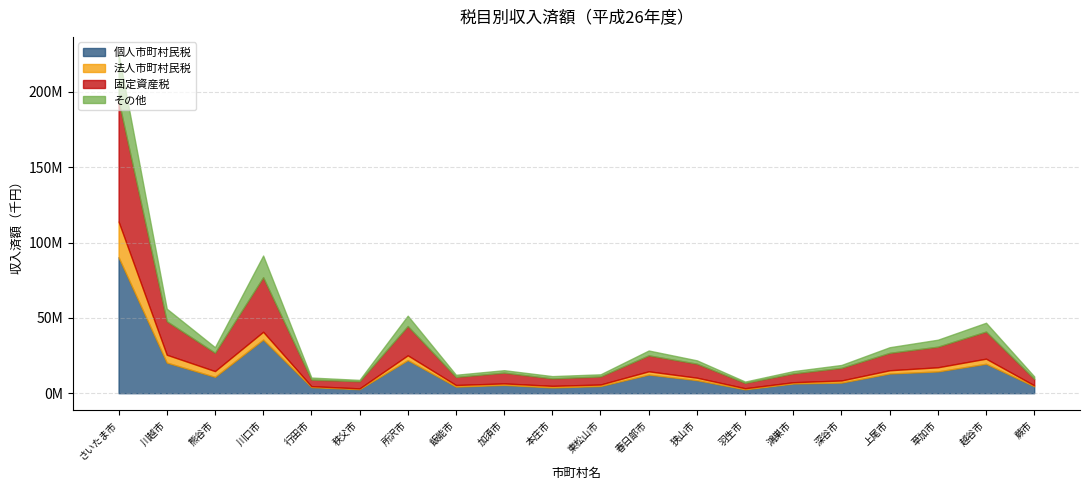

At which label does 法人市町村民税 first exceed 1647948?

さいたま市